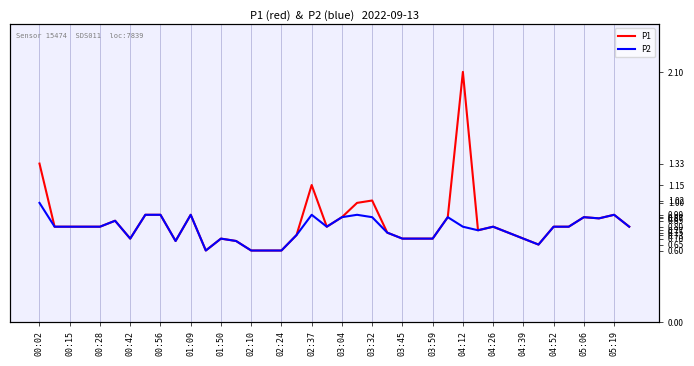

Which series has the widest spread of values?

P1